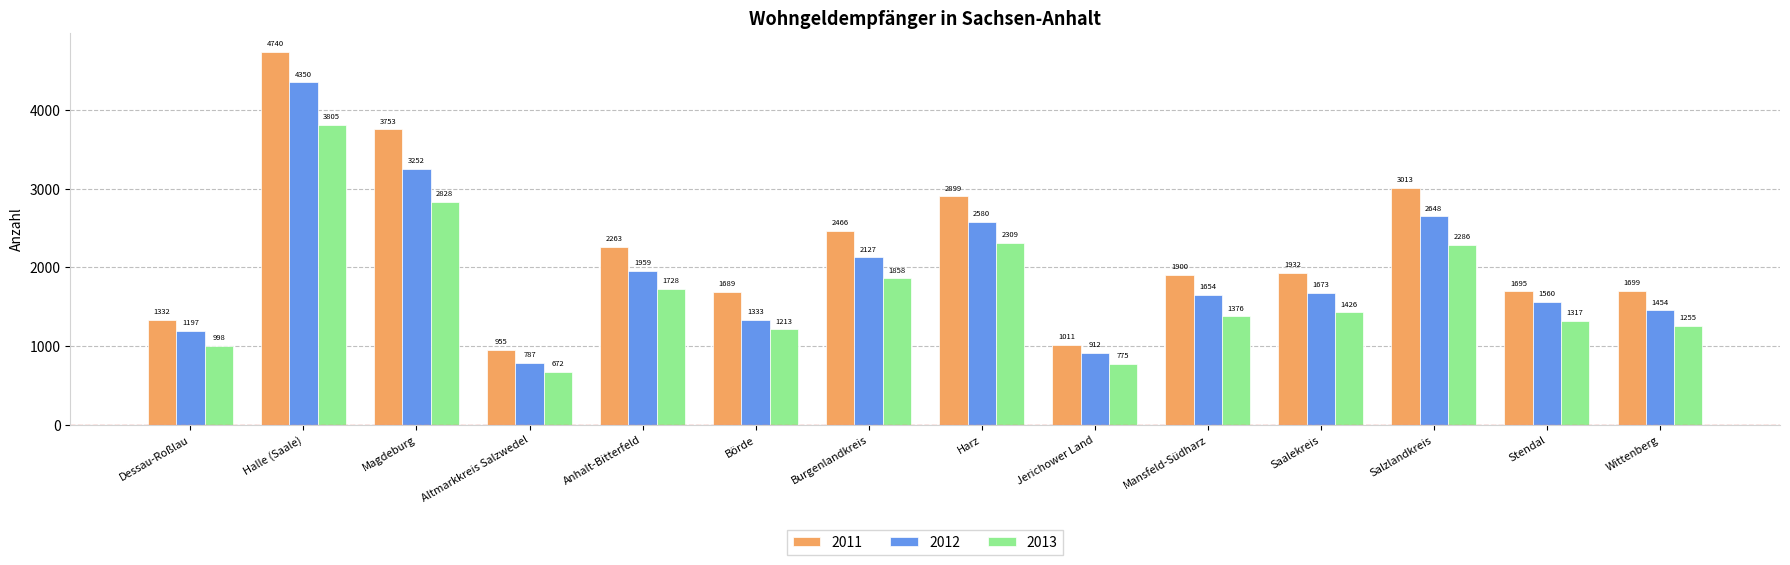

Reading right to left, list all the values displayed in this chart.

2011: 1699	1695	3013	1932	1900	1011	2899	2466	1689	2263	955	3753	4740	1332
2012: 1454	1560	2648	1673	1654	912	2580	2127	1333	1959	787	3252	4350	1197
2013: 1255	1317	2286	1426	1376	775	2309	1858	1213	1728	672	2828	3805	998